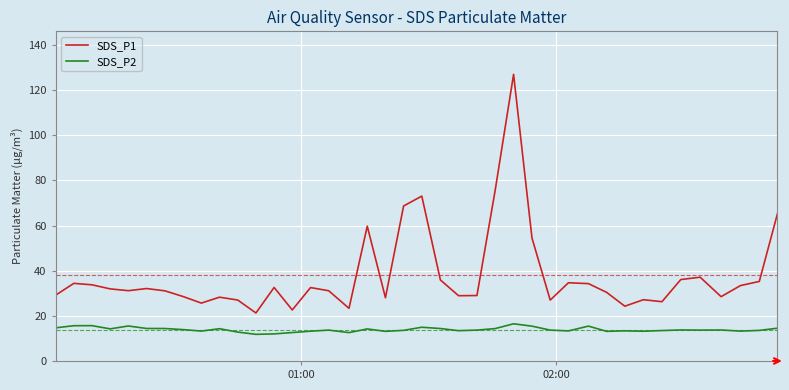

What is the difference between the maximum and minimum values in the SDS_P2 series?

4.7